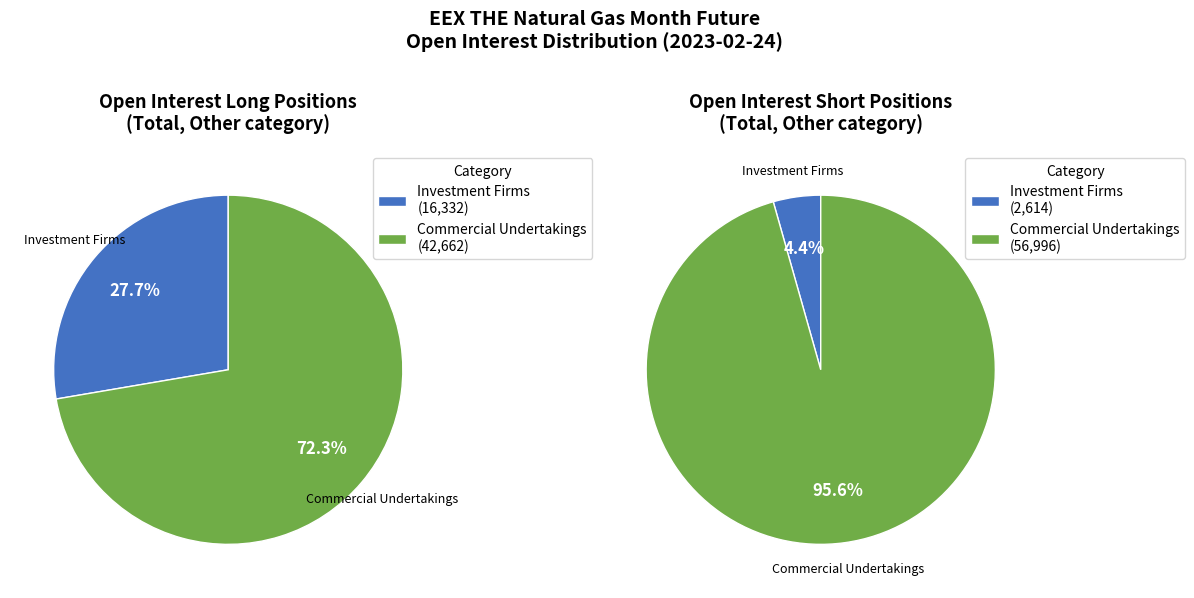

Is there a majority slice in this chart?

Yes